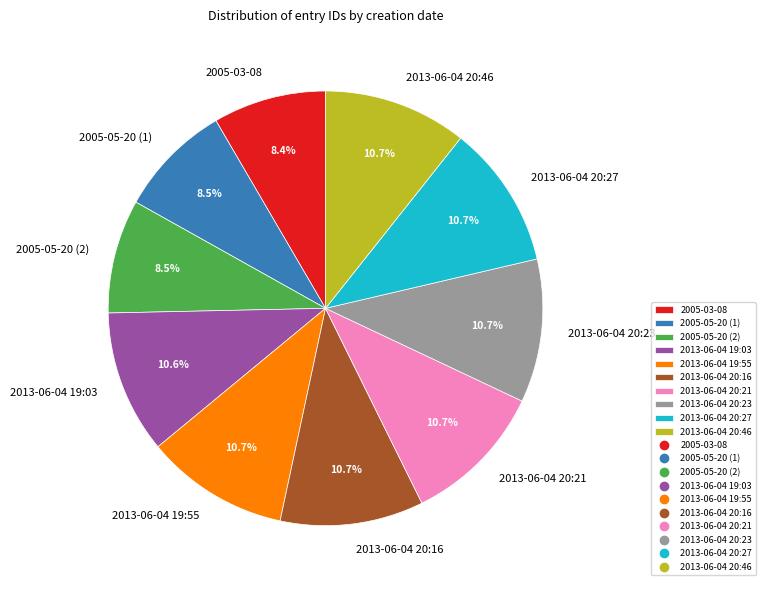

Is there any slice that represents more than half of the pie?

No